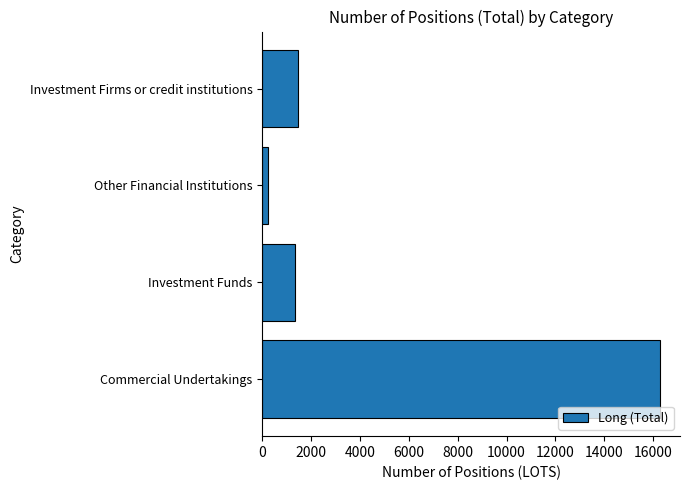

What is the minimum value shown in the chart?

234.0